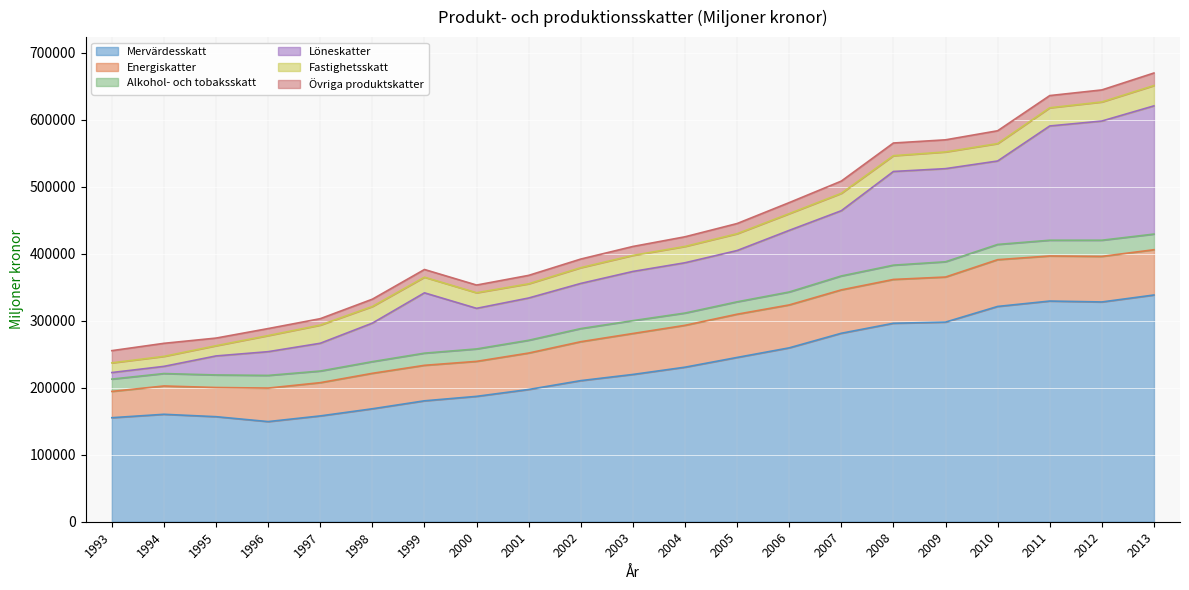

Does the chart display data point markers on the line(s)?

No